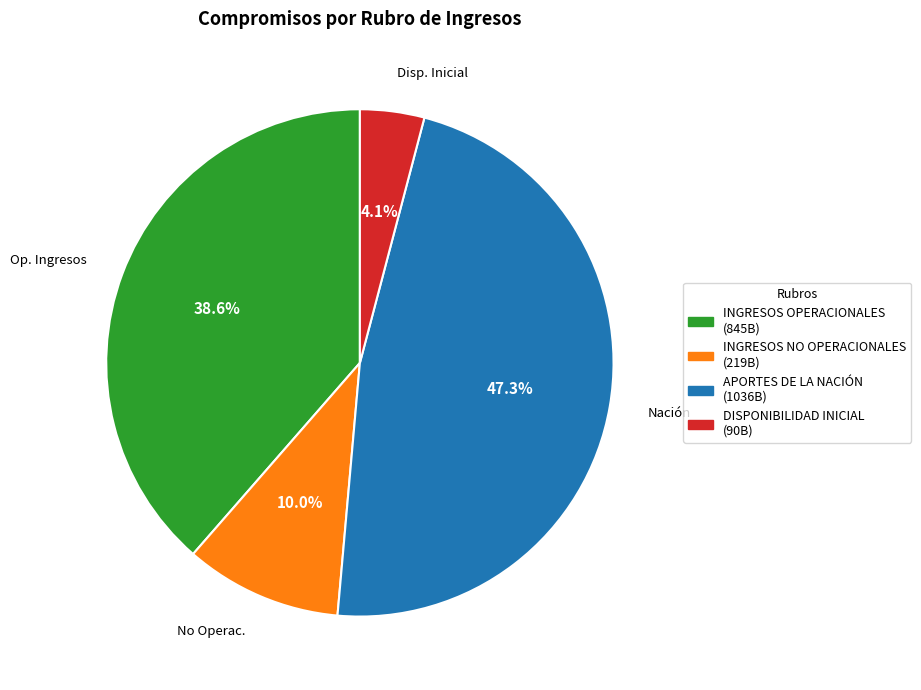

Which has a higher value, INGRESOS OPERACIONALES or DISPONIBILIDAD INICIAL?

INGRESOS OPERACIONALES